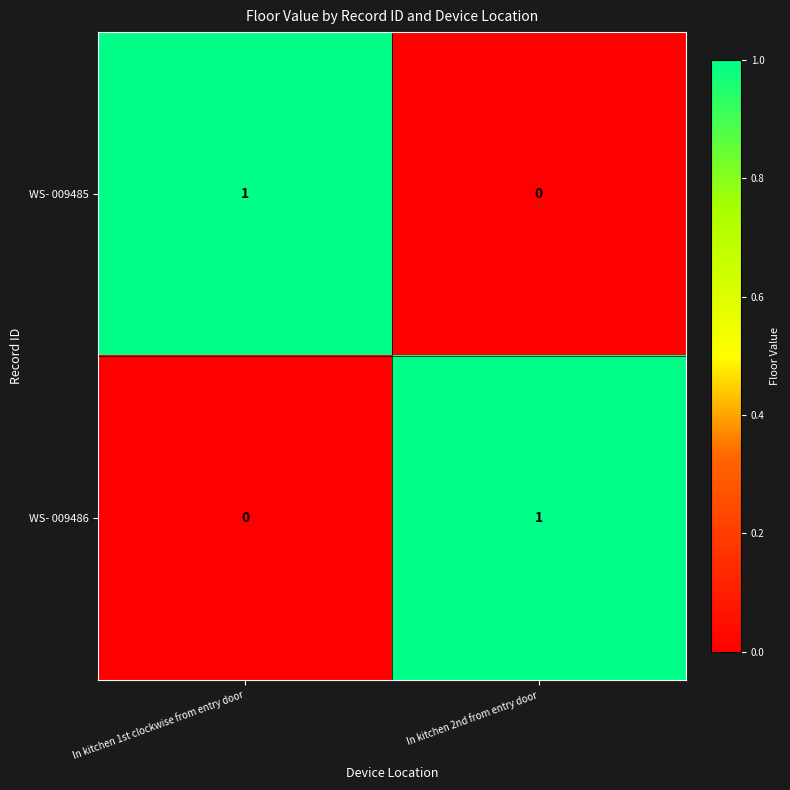

At how many categories does at least one series exceed 0?

2